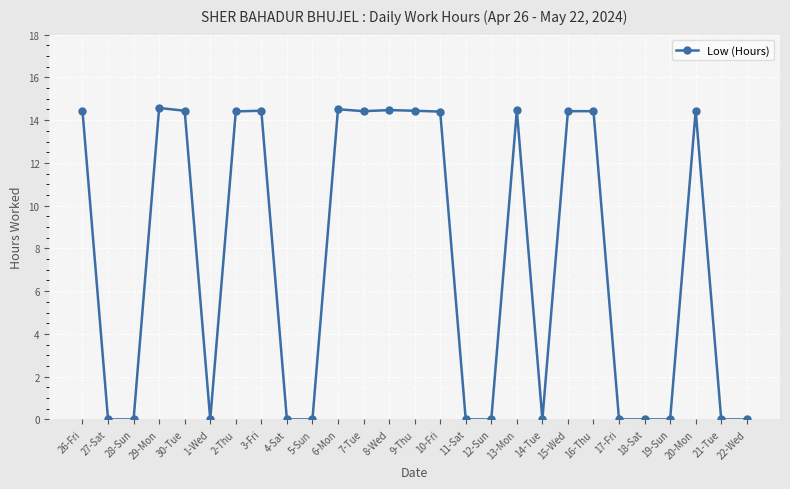

What is the maximum value shown in the chart?

14.6